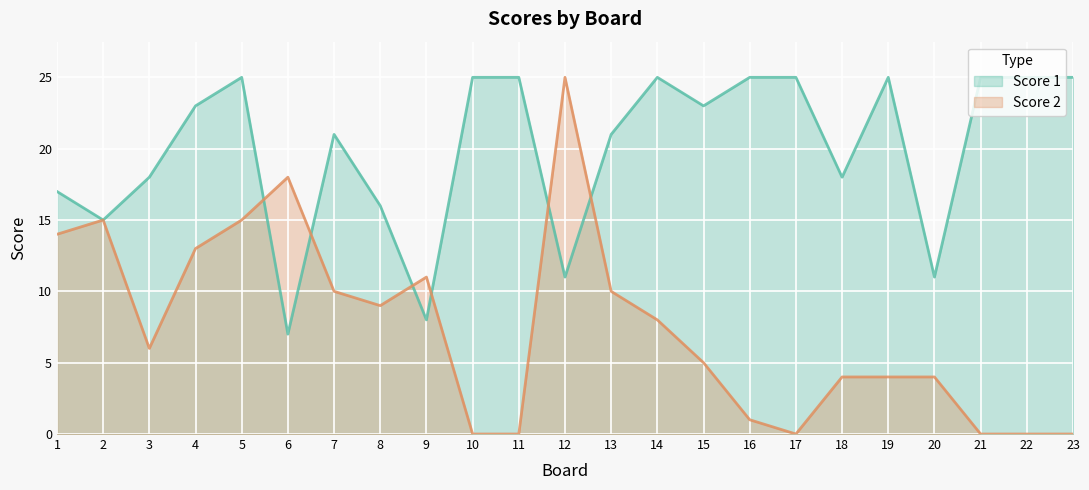

How many lines are shown in the chart?

2